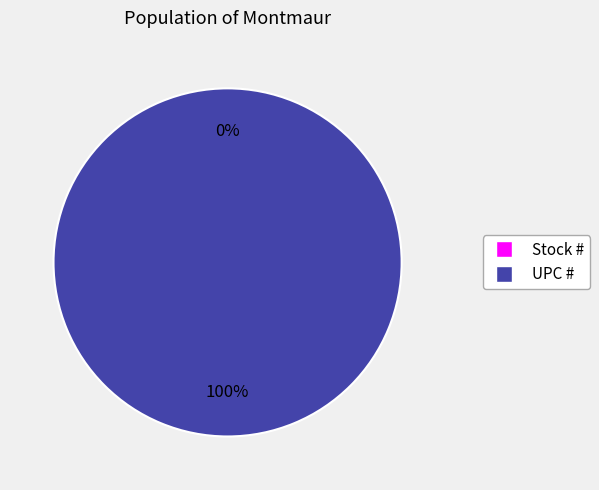

Count the number of slices in the pie.

2